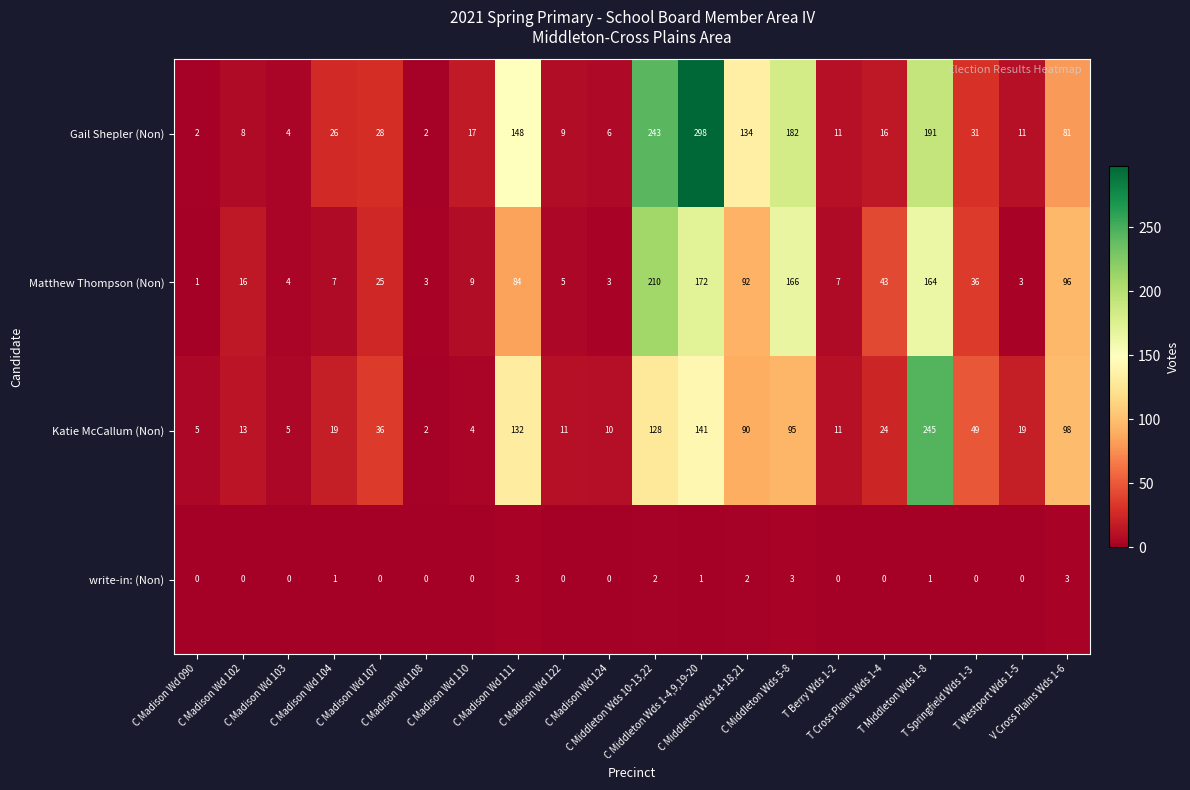

Which series has the largest range (max minus min)?

Gail Shepler (Non)